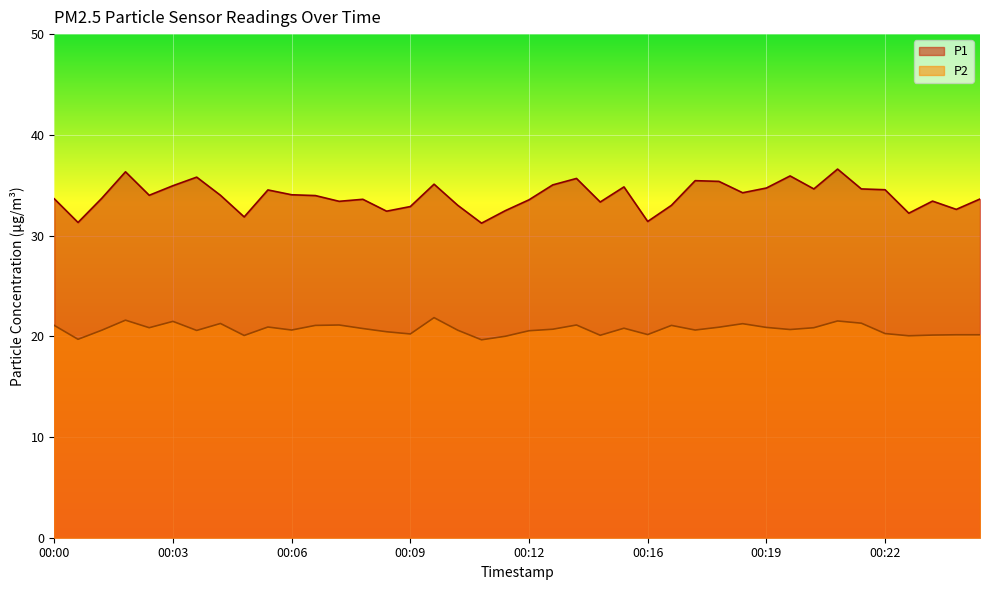

What is the value of the P2 point at the 15th from the left?

20.8